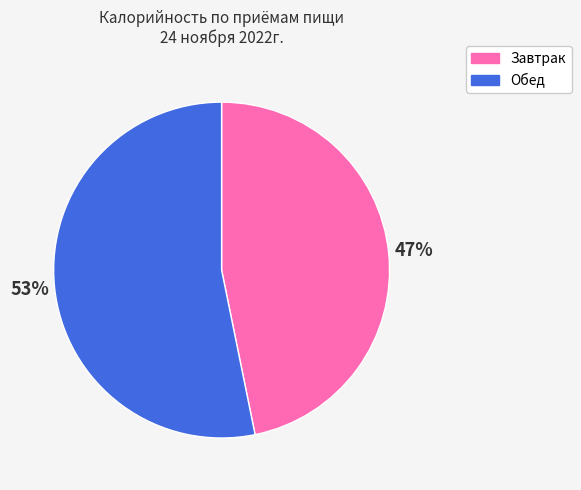

Does Обед account for over 50% of the chart?

Yes